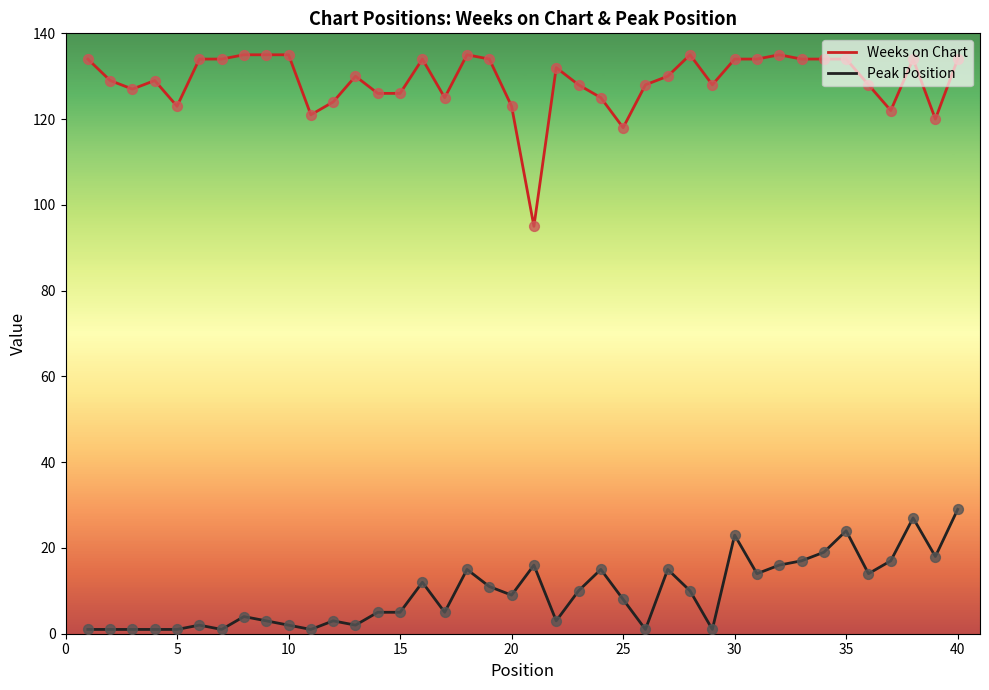

What is the difference between the maximum and minimum values in the Peak Position series?

28